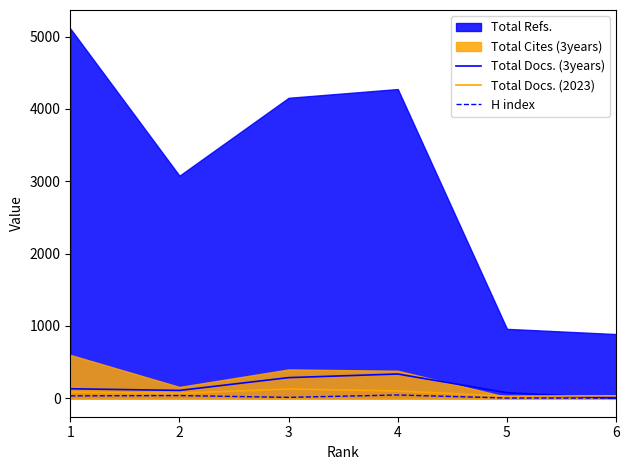

Between 6 and 5, which is larger?

5